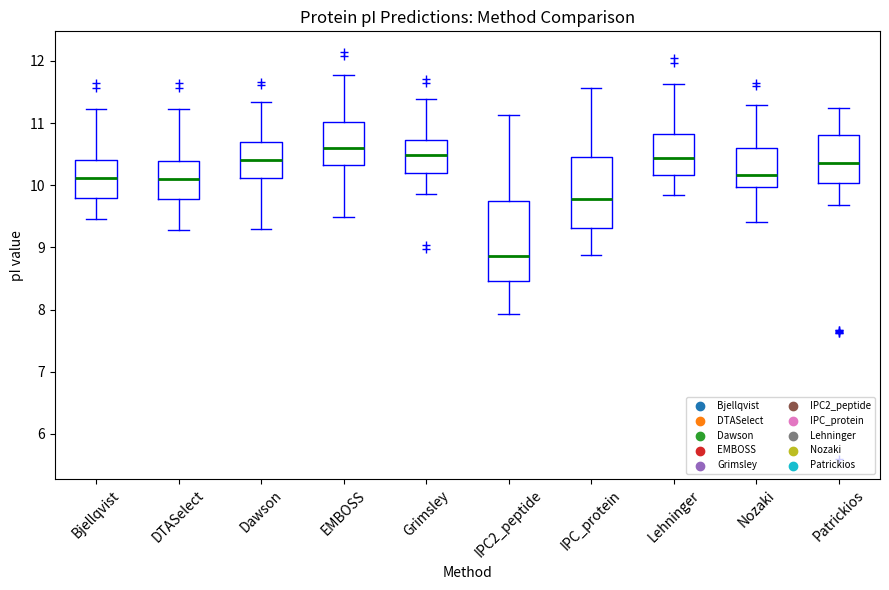

Reading left to right, transcribe this box plot: for each box, give where its median line is, the range the box spans, and where its two whiskers end, as read against the y-axis. The values are not printed on the chart, so give them approximately, as read against the axis.

Bjellqvist: median 10.1, box 9.8 to 10.4, whiskers 9.5 to 11.2
DTASelect: median 10.1, box 9.8 to 10.4, whiskers 9.3 to 11.2
Dawson: median 10.4, box 10.1 to 10.7, whiskers 9.3 to 11.3
EMBOSS: median 10.6, box 10.3 to 11.0, whiskers 9.5 to 11.8
Grimsley: median 10.5, box 10.2 to 10.7, whiskers 9.9 to 11.4
IPC2_peptide: median 8.9, box 8.5 to 9.7, whiskers 7.9 to 11.1
IPC_protein: median 9.8, box 9.3 to 10.5, whiskers 8.9 to 11.6
Lehninger: median 10.4, box 10.2 to 10.8, whiskers 9.8 to 11.6
Nozaki: median 10.2, box 10.0 to 10.6, whiskers 9.4 to 11.3
Patrickios: median 10.4, box 10.0 to 10.8, whiskers 9.7 to 11.2